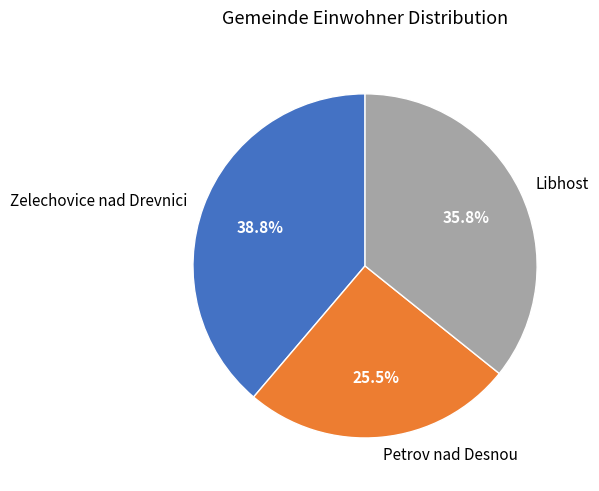

How many segments does this pie chart have?

3